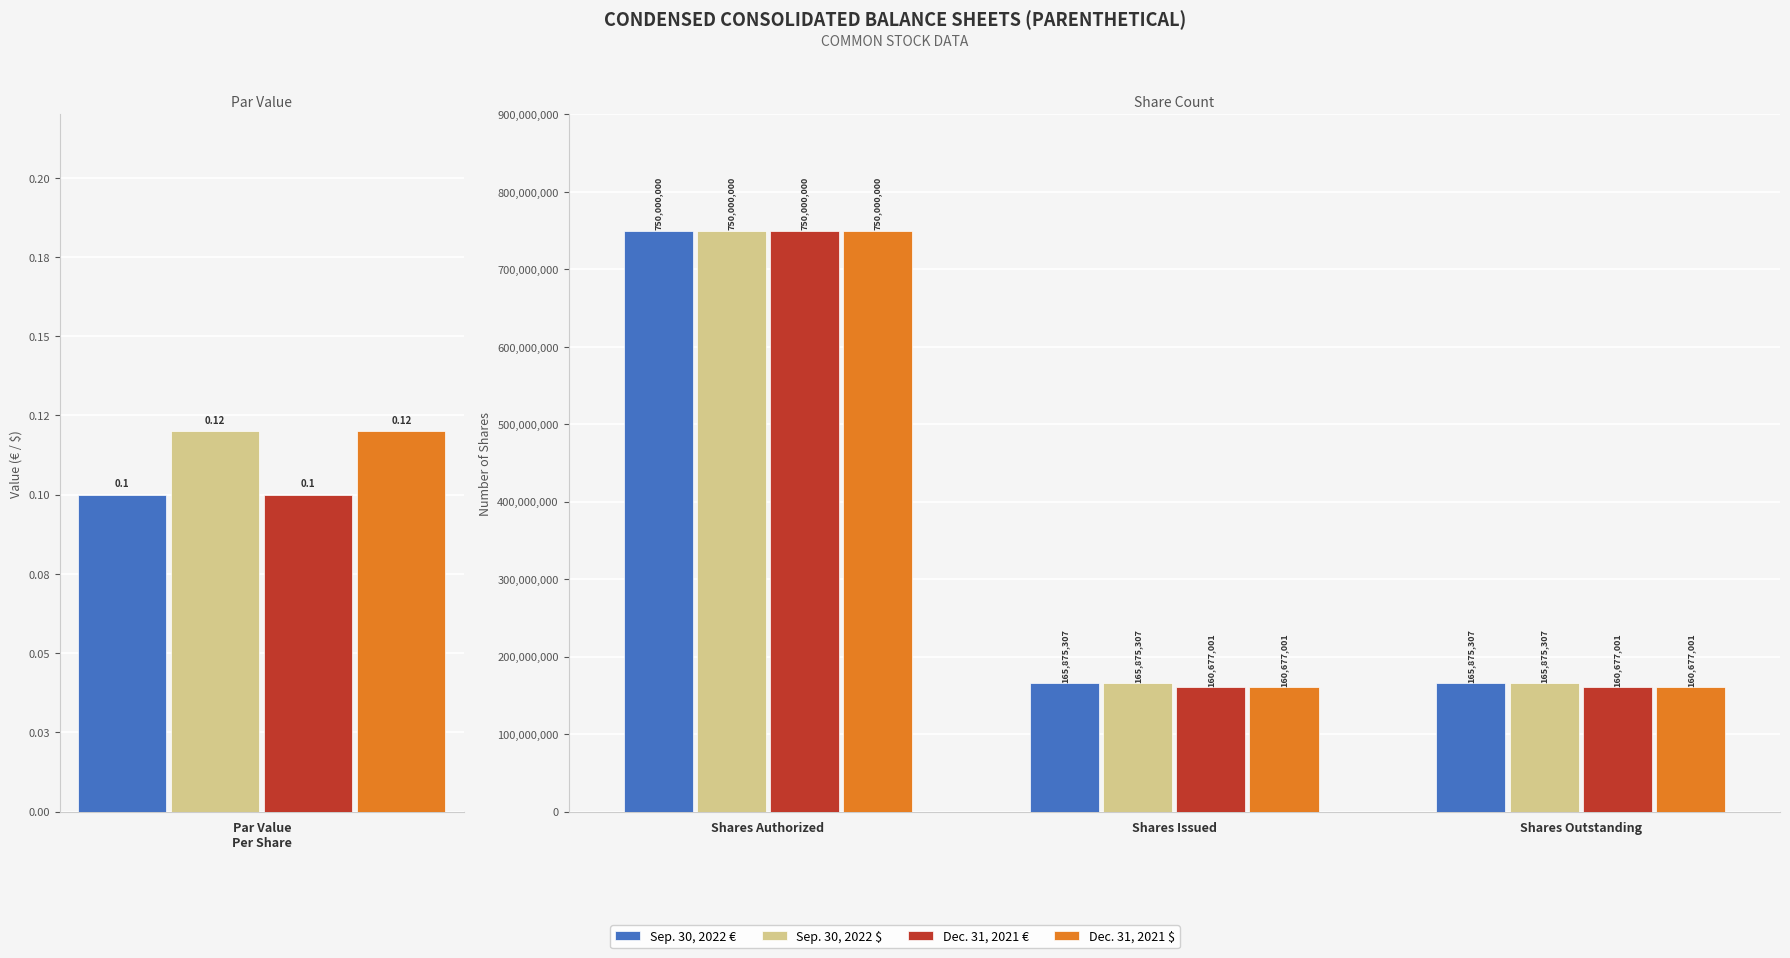

Which series changed the most between Shares Authorized and Shares Outstanding?

Dec. 31, 2021 €